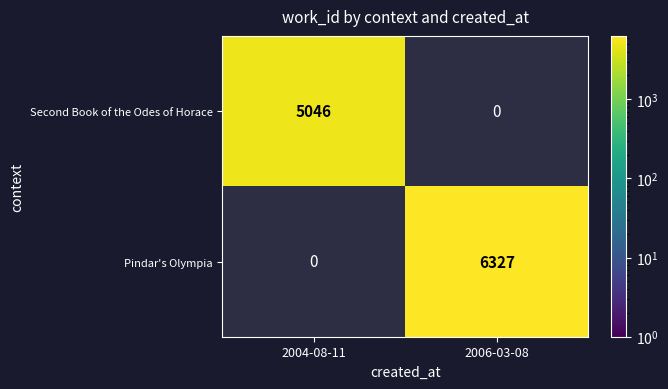

List the labels in order of Pindar's Olympia value, largest first.

2006-03-08, 2004-08-11